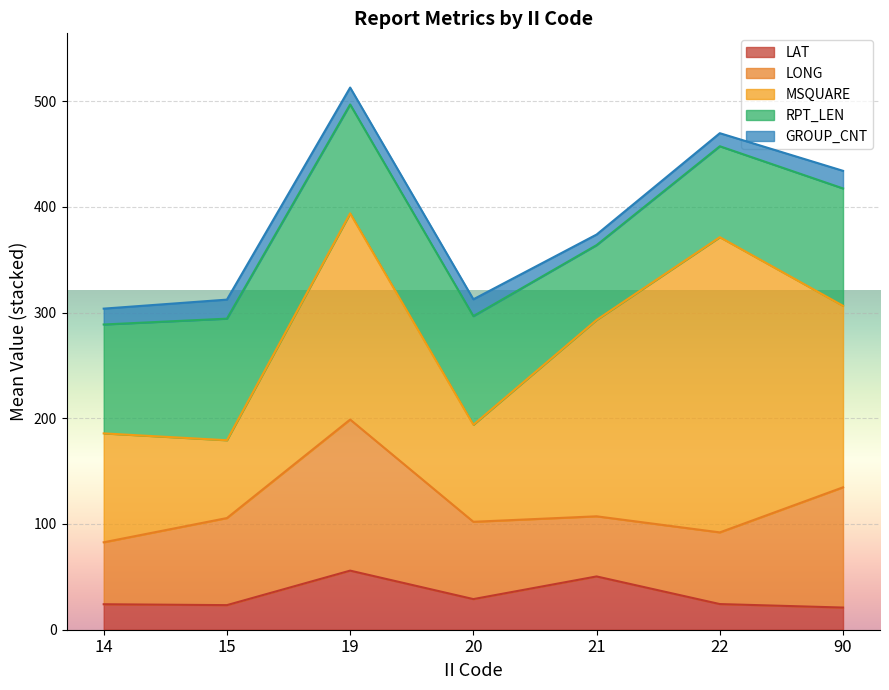

Is it true that LAT equals 29.0 at 20?

True